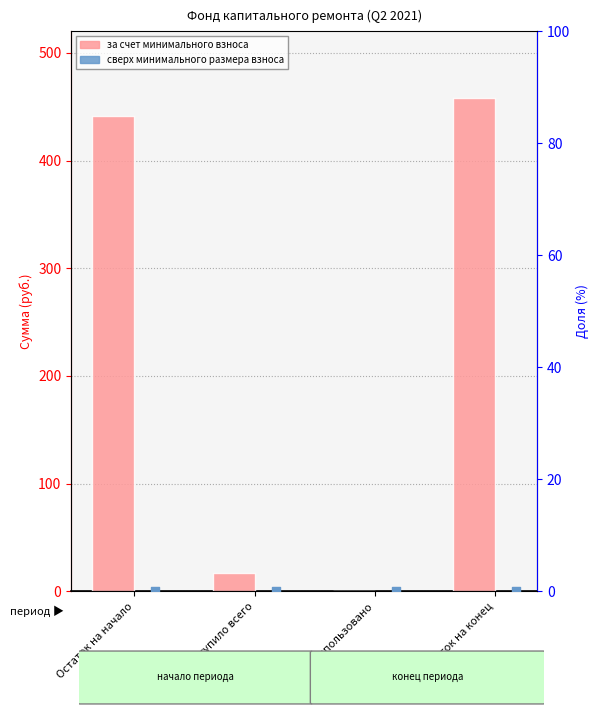

Is the value of сверх минимального размера взноса at Остаток на конец greater than the value of за счет минимального взноса at Поступило всего?

No